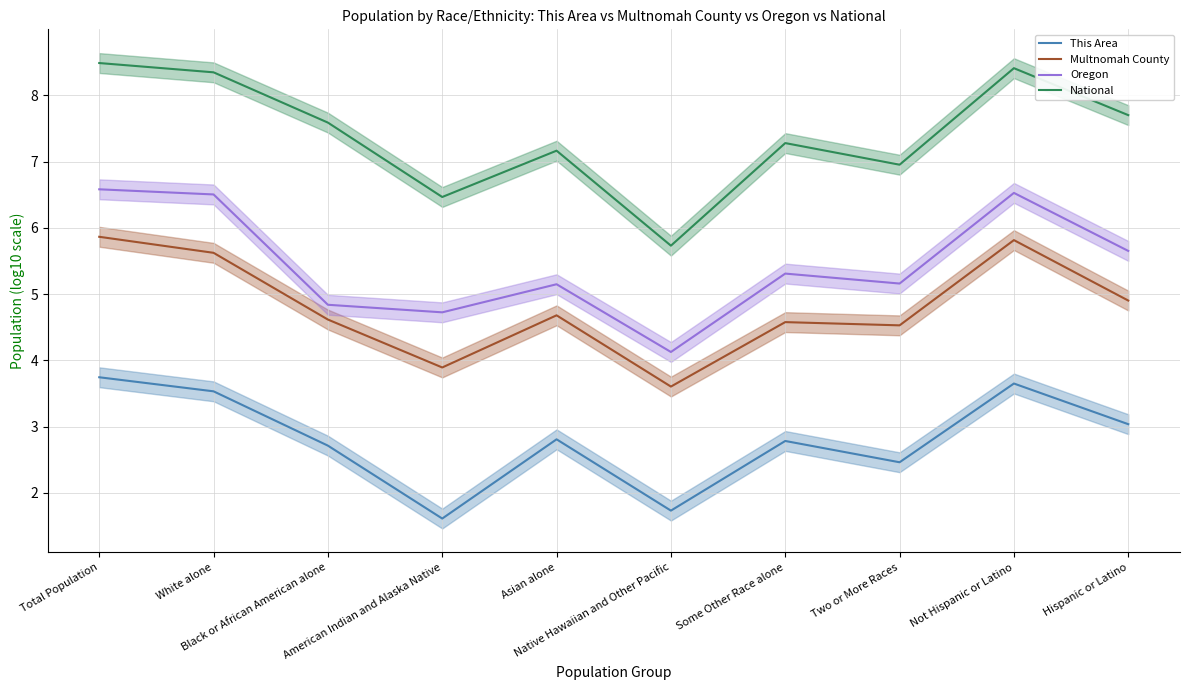

What is the difference between the This Area values at Not Hispanic or Latino and Total Population?

0.1